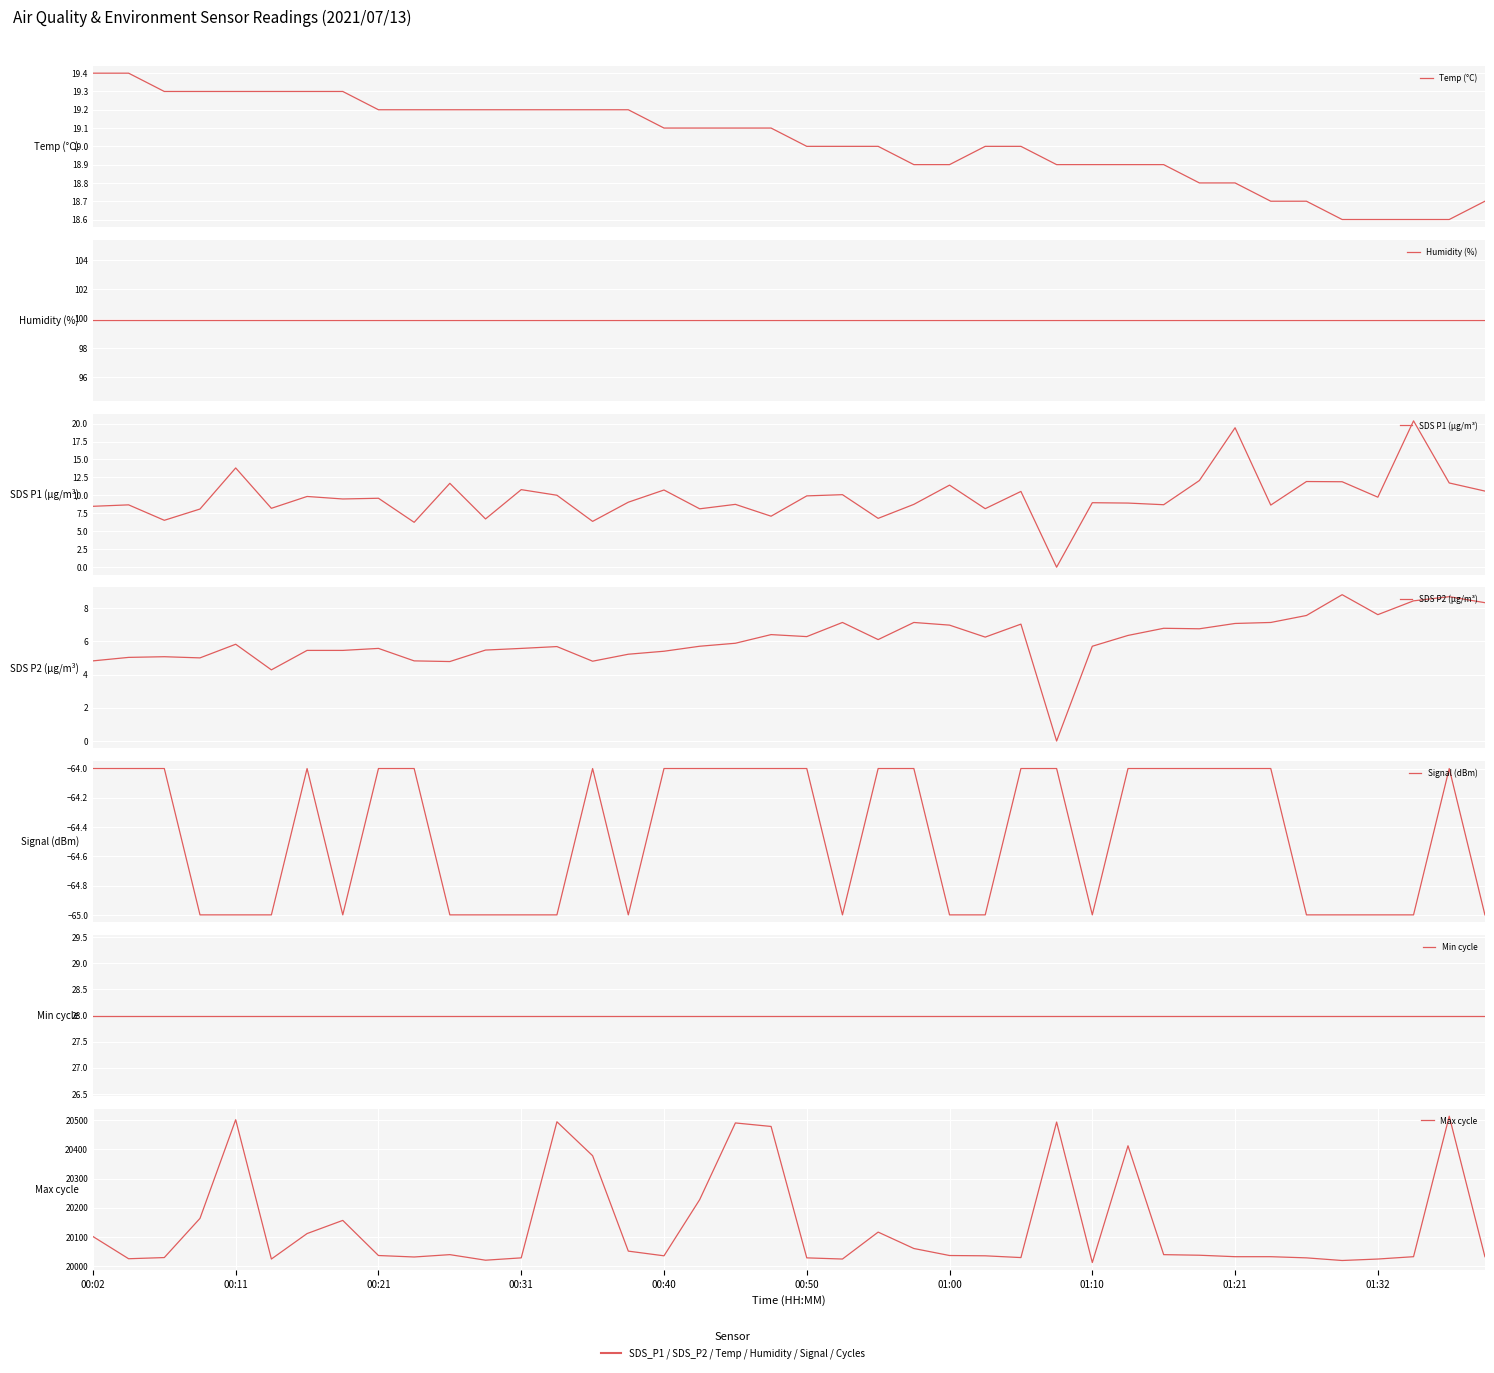

What value does the Temp series have at 00:40?

19.1